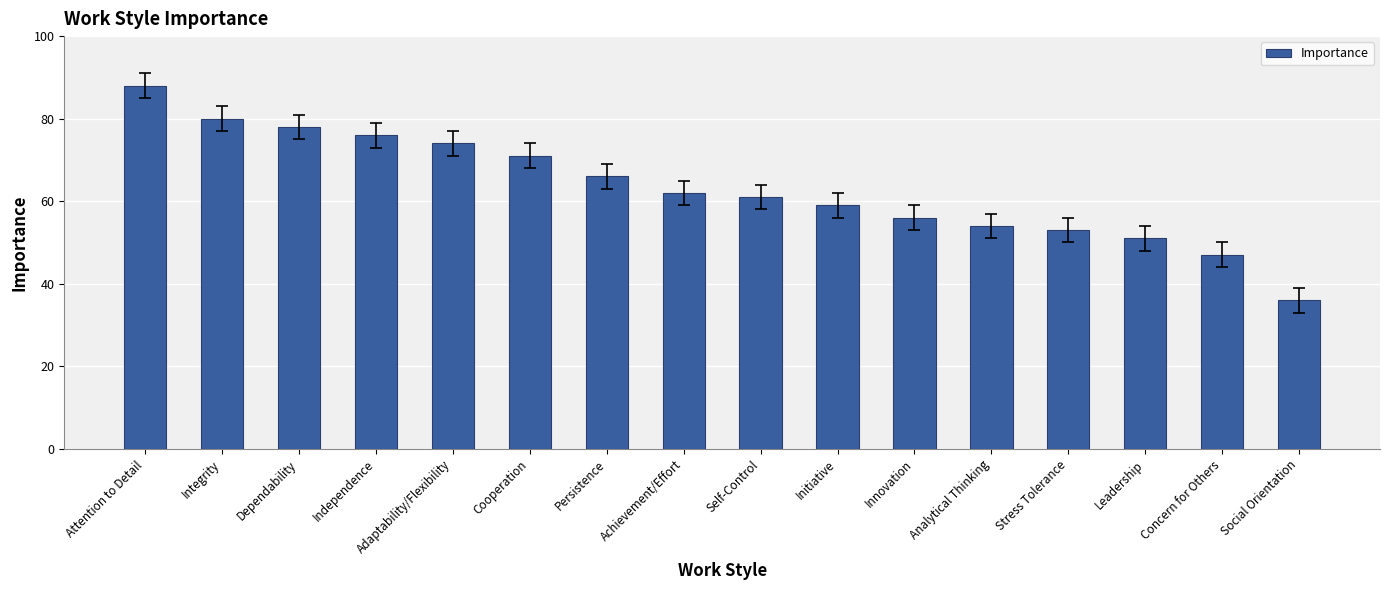

What is the value of the 3rd bar from the left?

78